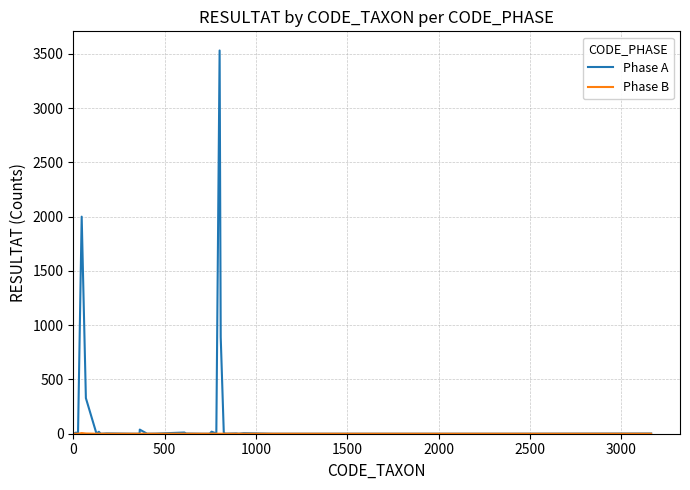

Which series has the largest total across all categories?

Phase A